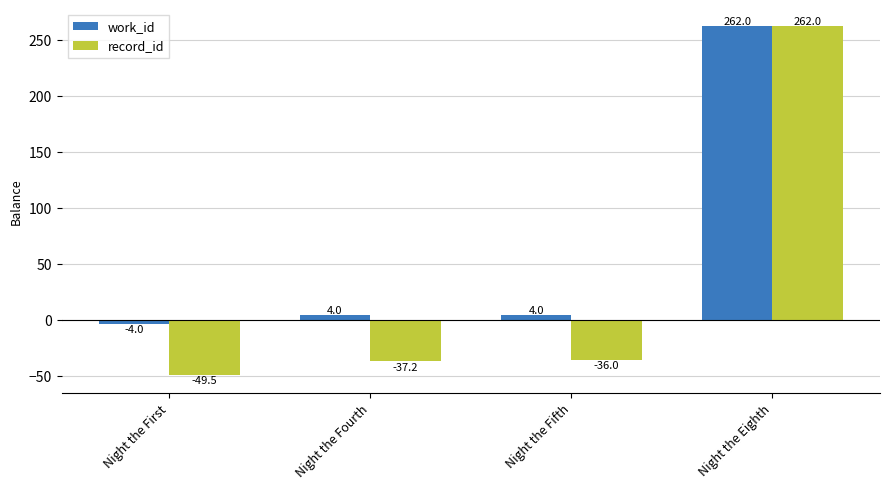

What is the maximum value for record_id?

262.0